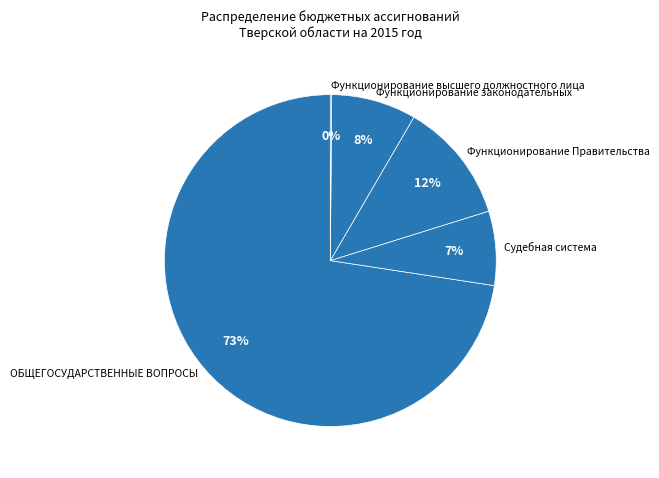

To the nearest percent, what is the combined percentage of ОБЩЕГОСУДАРСТВЕННЫЕ ВОПРОСЫ and Судебная система?

80%